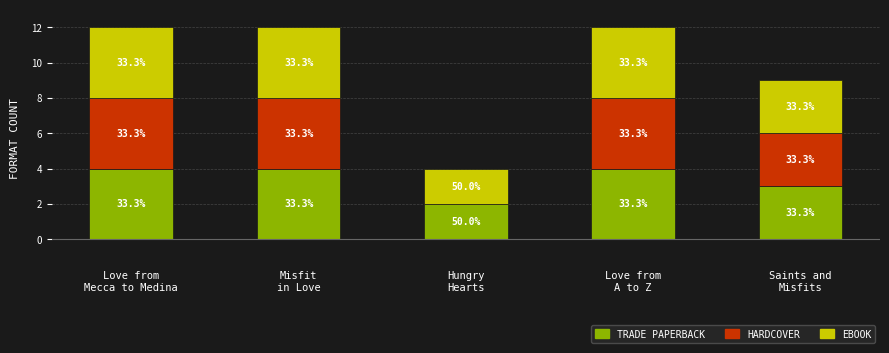

Are the bars horizontal?

No